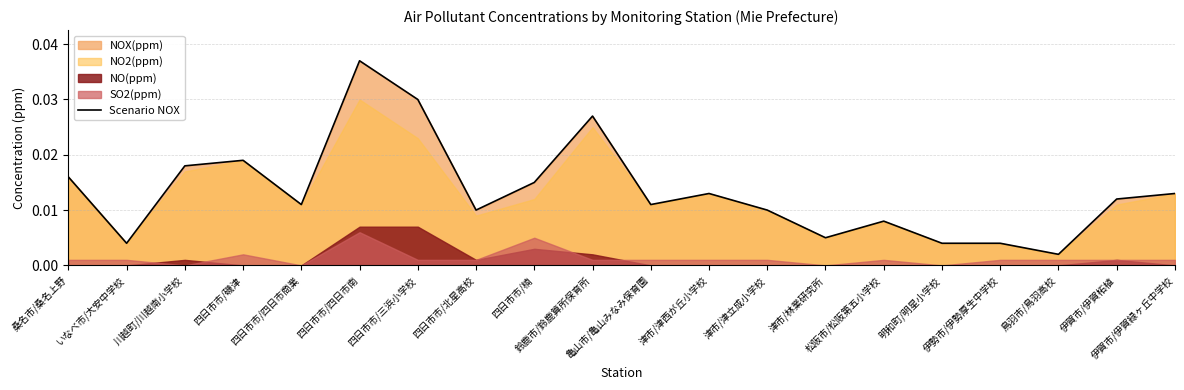

Rank the categories by value from highest to lowest.

四日市市/四日市南, 四日市市/三浜小学校, 鈴鹿市/鈴鹿算所保育所, 四日市市/磯津, 川越町/川越南小学校, 桑名市/桑名上野, 四日市市/楠, 津市/津西が丘小学校, 伊賀市/伊賀緑ヶ丘中学校, 伊賀市/伊賀柘植, 四日市市/四日市商業, 亀山市/亀山みなみ保育園, 四日市市/北星高校, 津市/津立成小学校, 松阪市/松阪第五小学校, 津市/林業研究所, いなべ市/大安中学校, 明和町/明星小学校, 伊勢市/伊勢厚生中学校, 鳥羽市/鳥羽高校